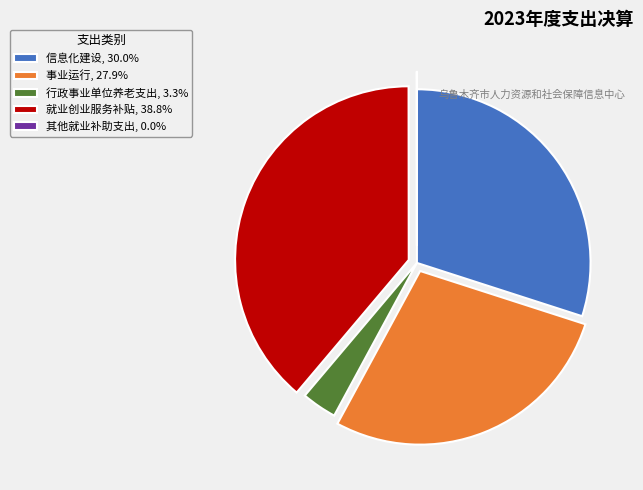

Is it true that 信息化建设 is 23% of the pie?

False